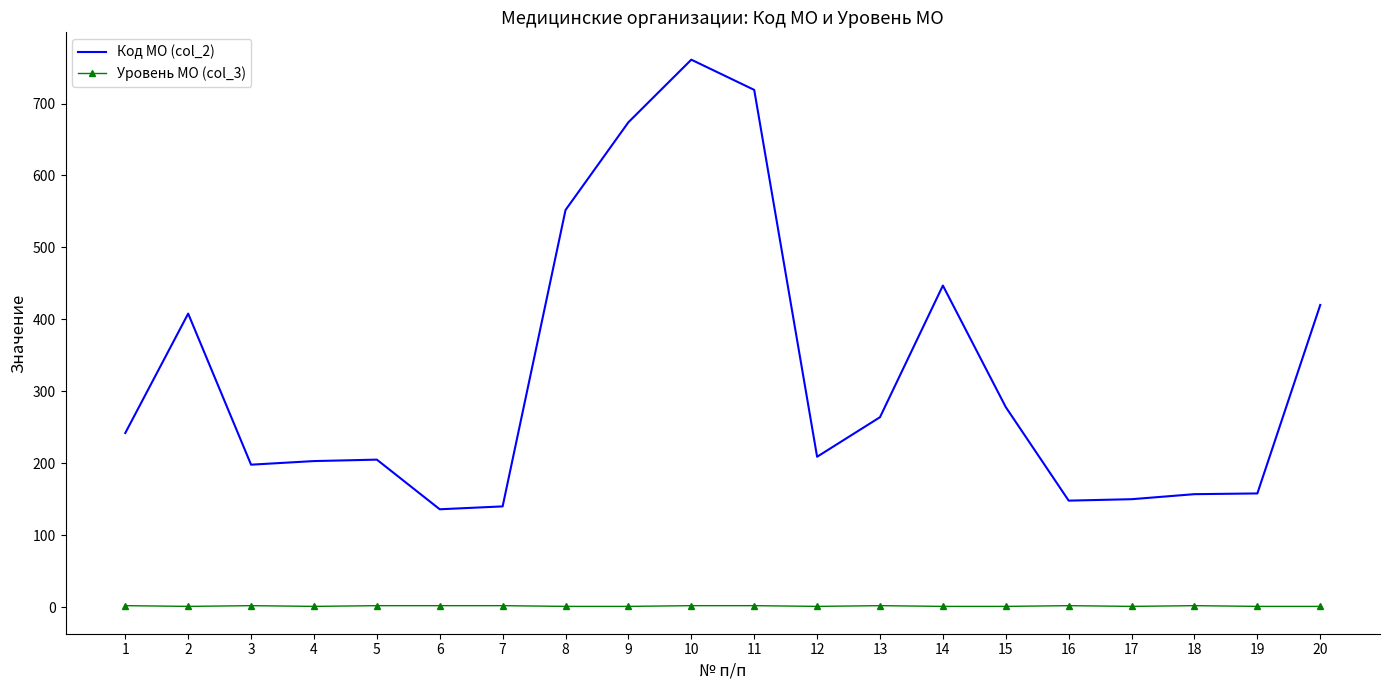

What is the maximum value shown in the chart?

761